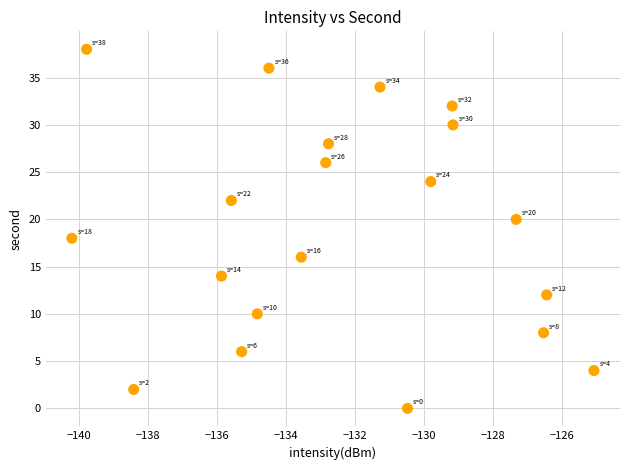

What is the range of Y values (max minus min)?

38